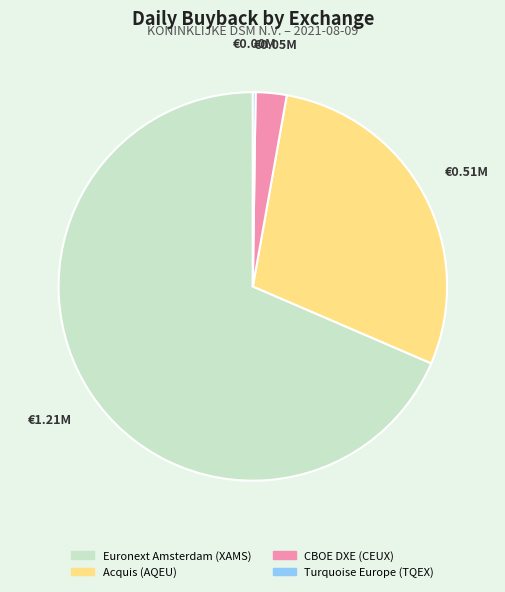

Which category has the biggest portion of the pie?

Euronext Amsterdam (XAMS)